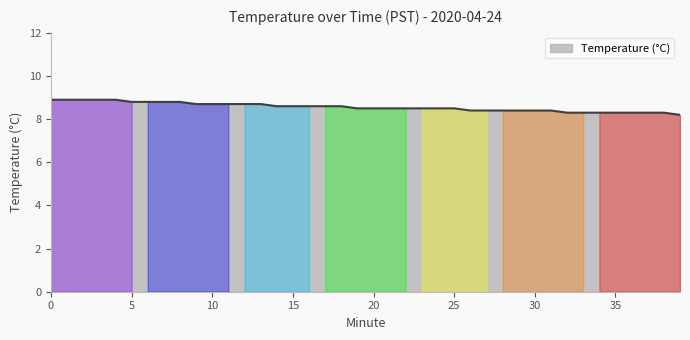

What is the minimum value shown in the chart?

8.2